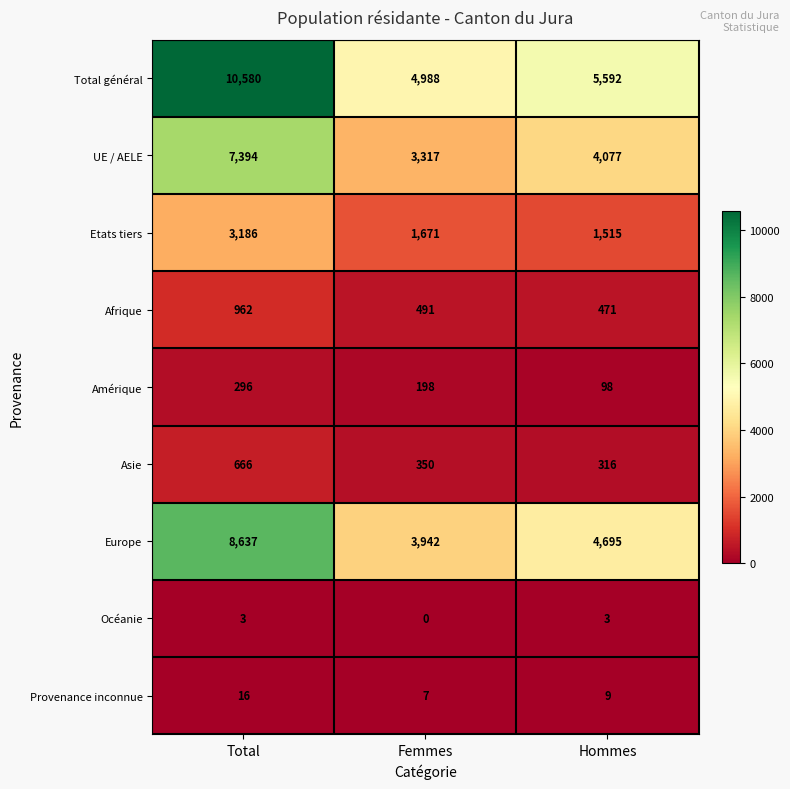

At which category is the sum across all series the highest?

Total